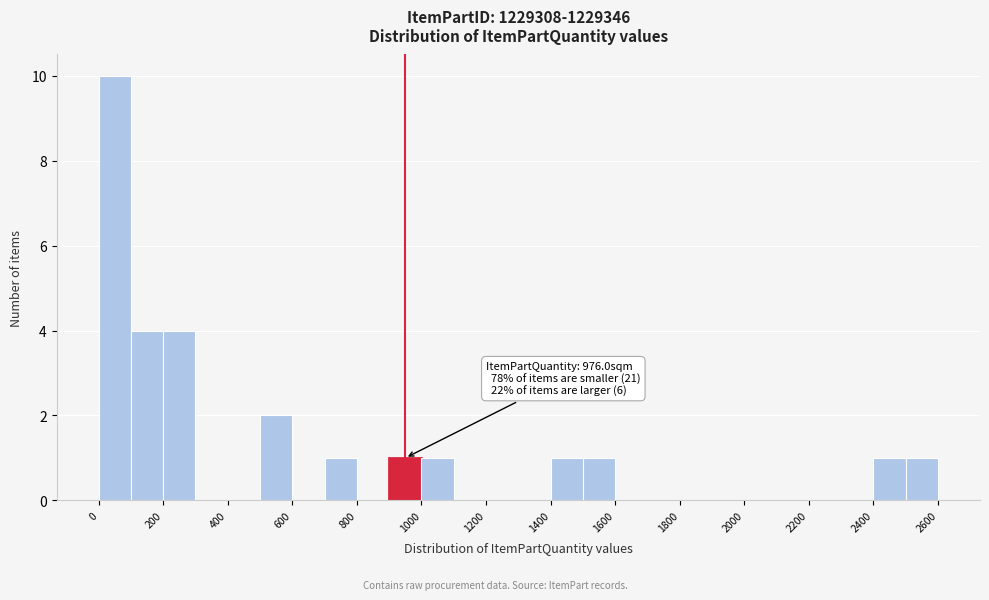

Which range on the x-axis has the tallest bar?

0 to 100